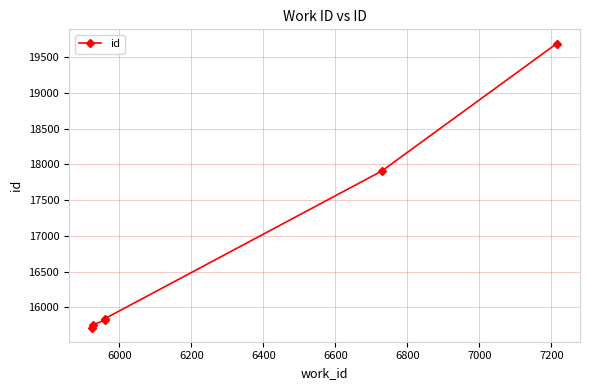

Is it true that the value at 6200 is 10801?

False